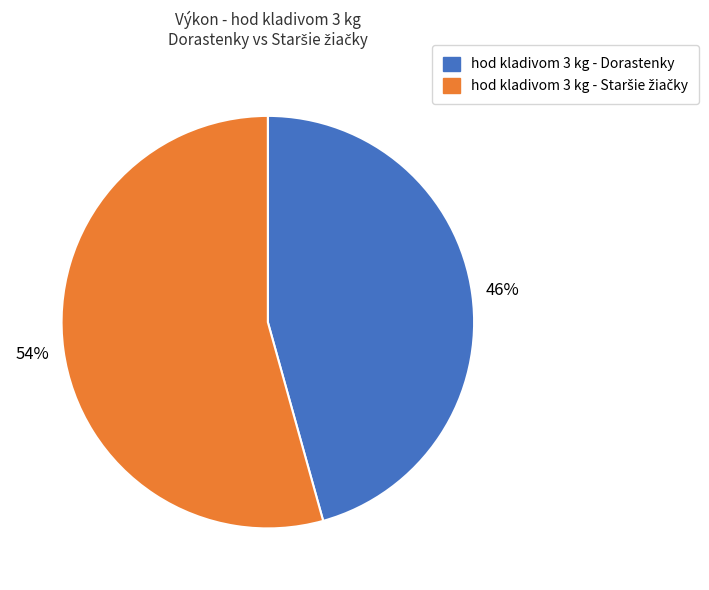

Does any single category account for the majority?

Yes